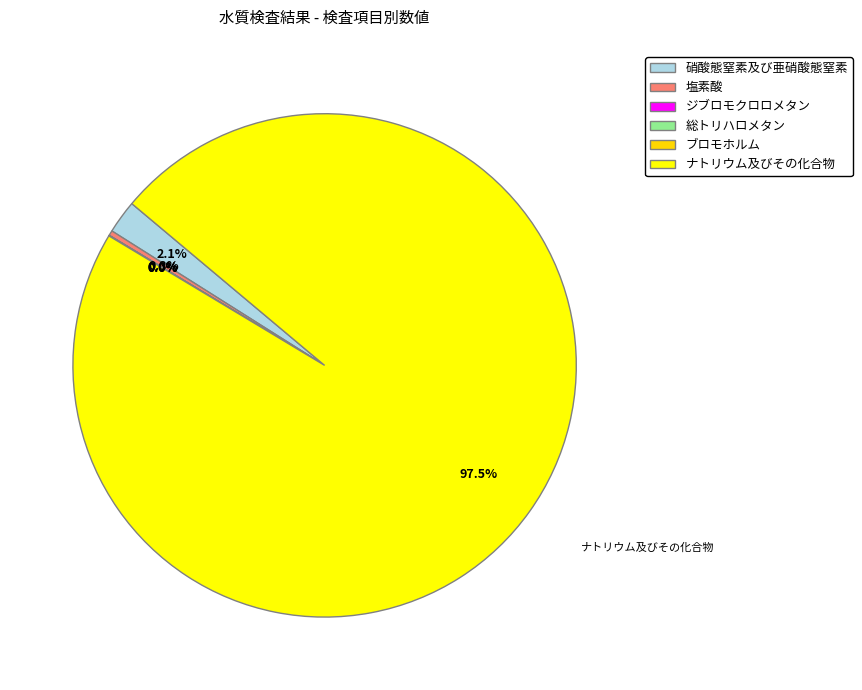

Between 硝酸態窒素及び亜硝酸態窒素 and 総トリハロメタン, which is larger?

硝酸態窒素及び亜硝酸態窒素